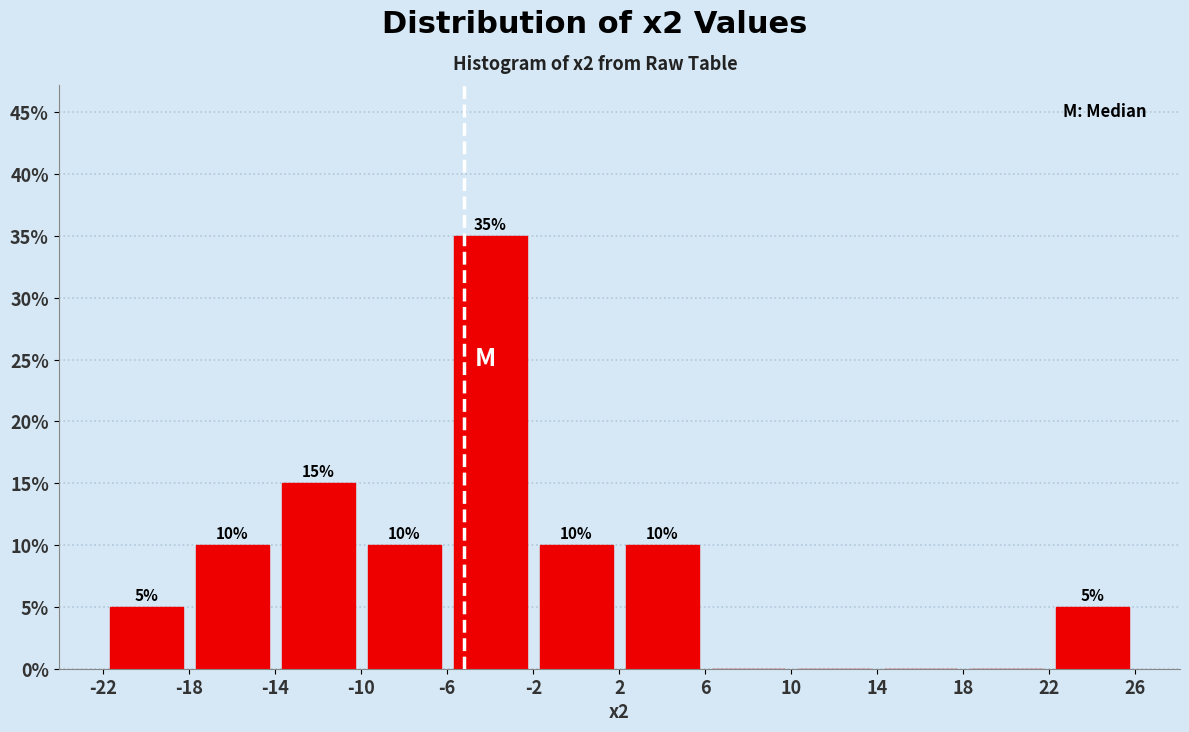

Which range on the x-axis has the tallest bar?

-6 to -2